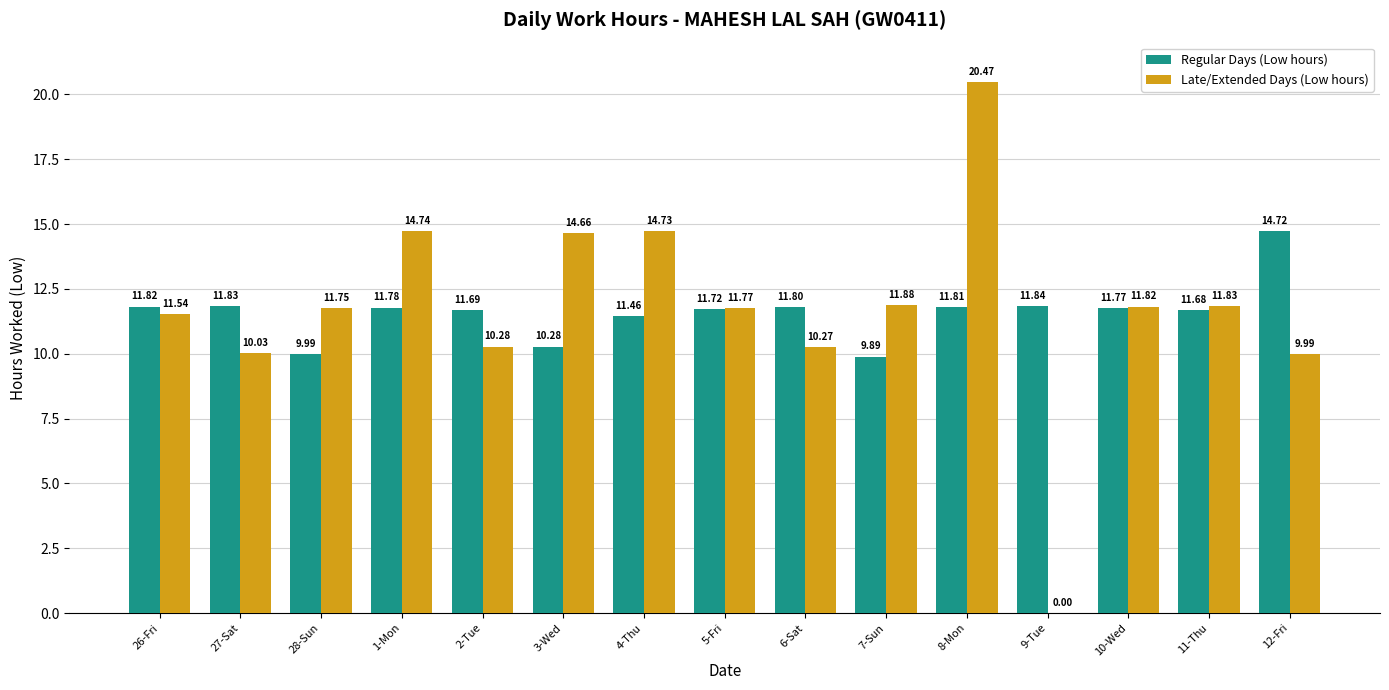

Reading left to right, list all the values displayed in this chart.

Regular Days (Low hours): 11.8	11.8	10.0	11.8	11.7	10.3	11.5	11.7	11.8	9.9	11.8	11.8	11.8	11.7	14.7
Late/Extended Days (Low hours): 11.5	10.0	11.8	14.7	10.3	14.7	14.7	11.8	10.3	11.9	20.5	0.0	11.8	11.8	10.0